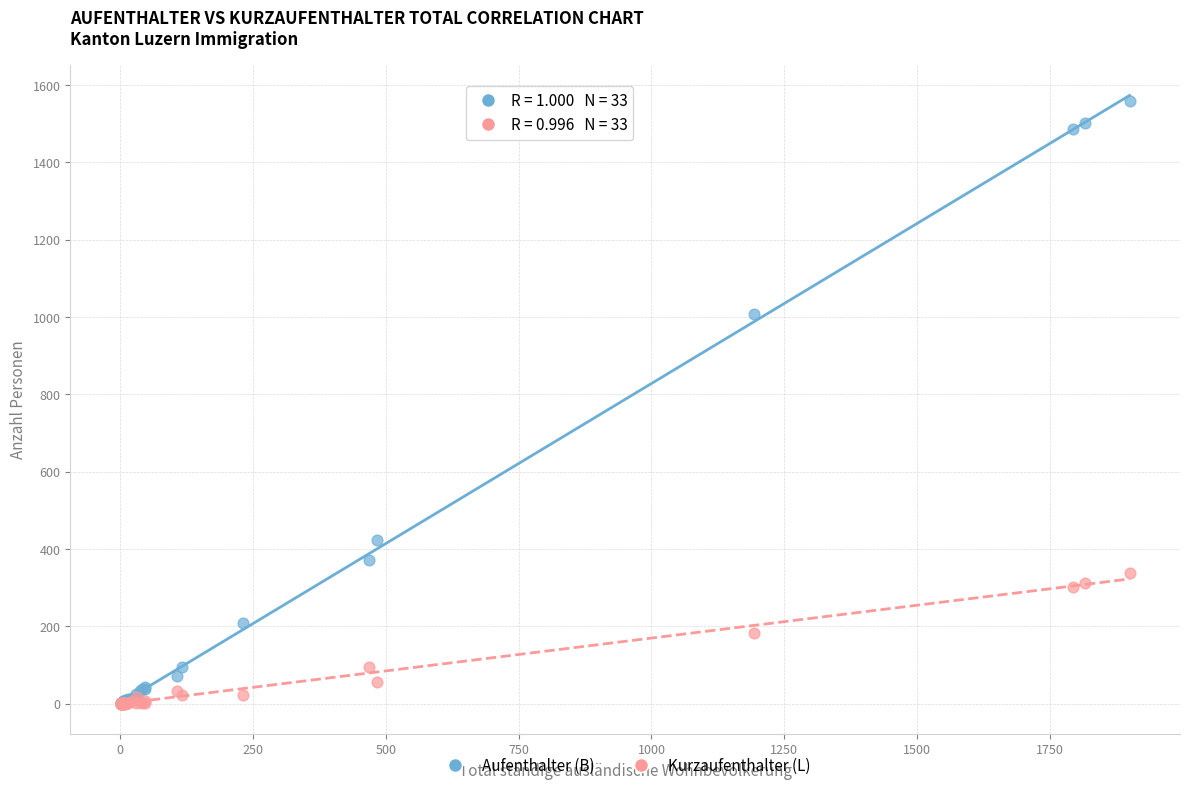

In the Aufenthalter (B) series, what Y value is closest to 779?

1008